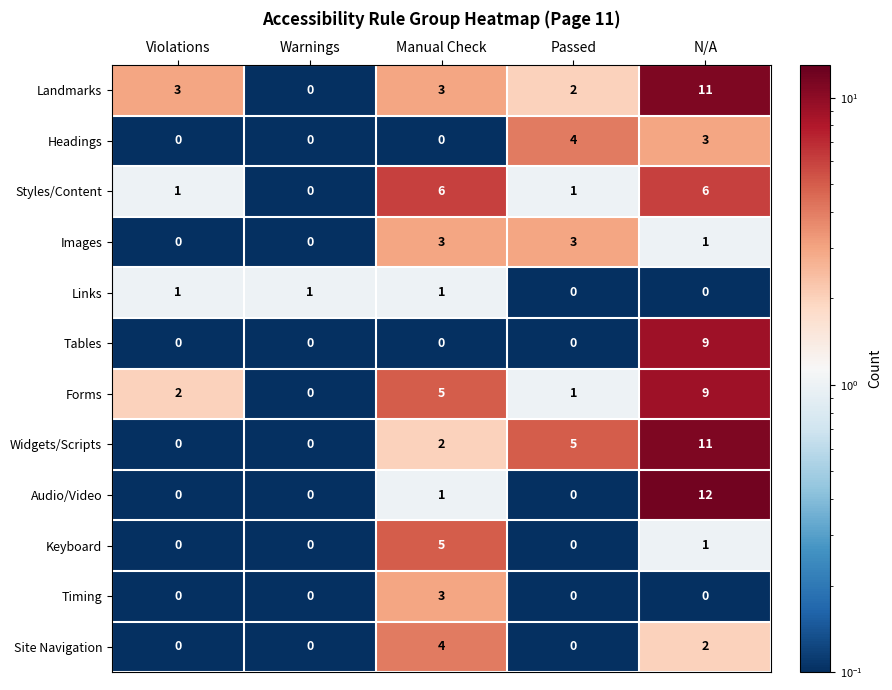

What is the total value across all series at Passed?

16